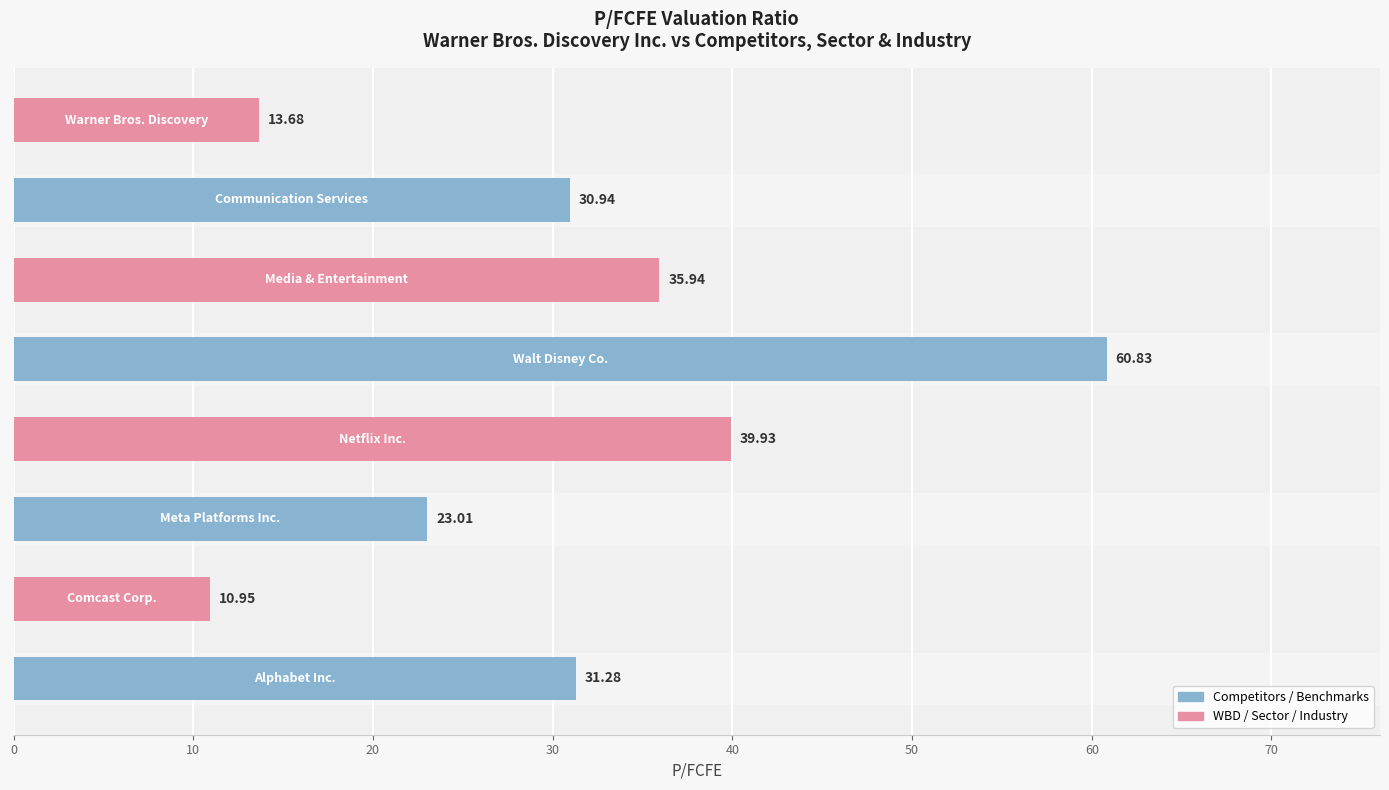

What is the greatest value displayed?

60.8